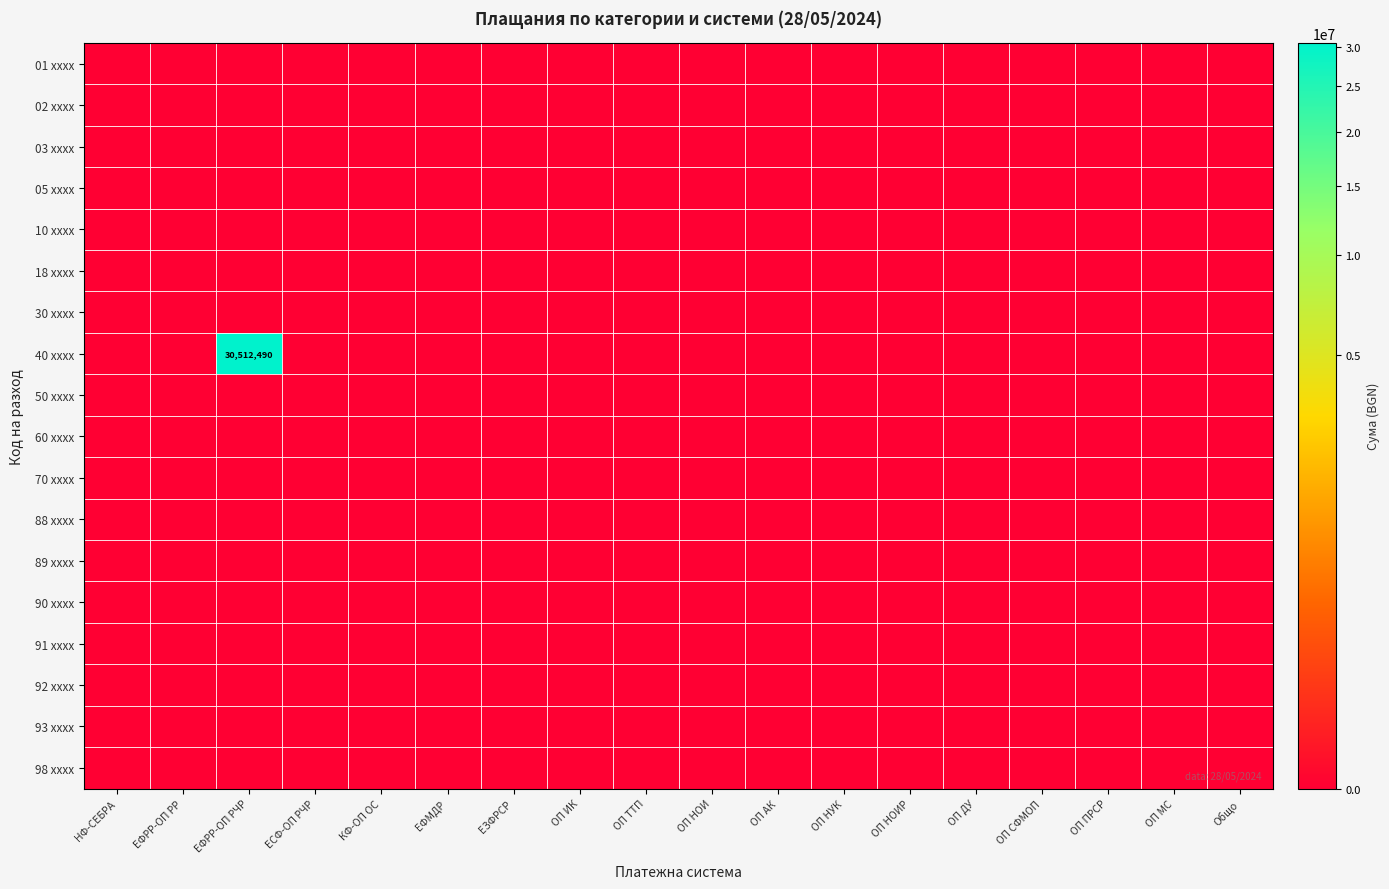

Which category has the highest value in the 01 xxxx series?

НФ-СЕБРА